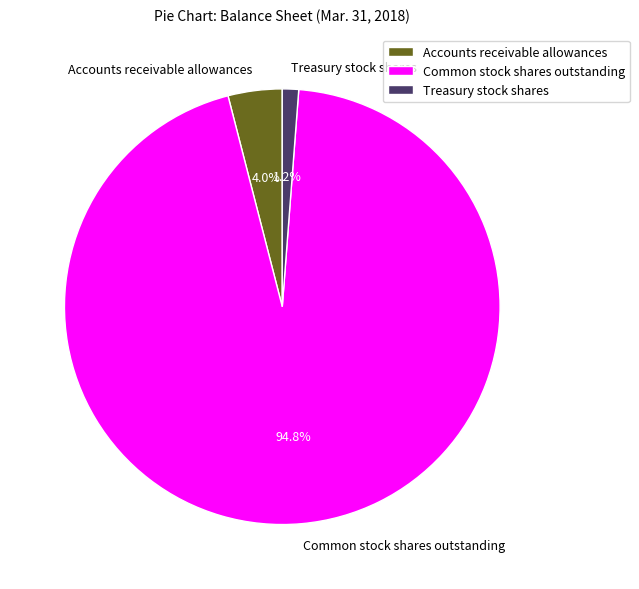

Is it true that Treasury stock shares is 1% of the pie?

True